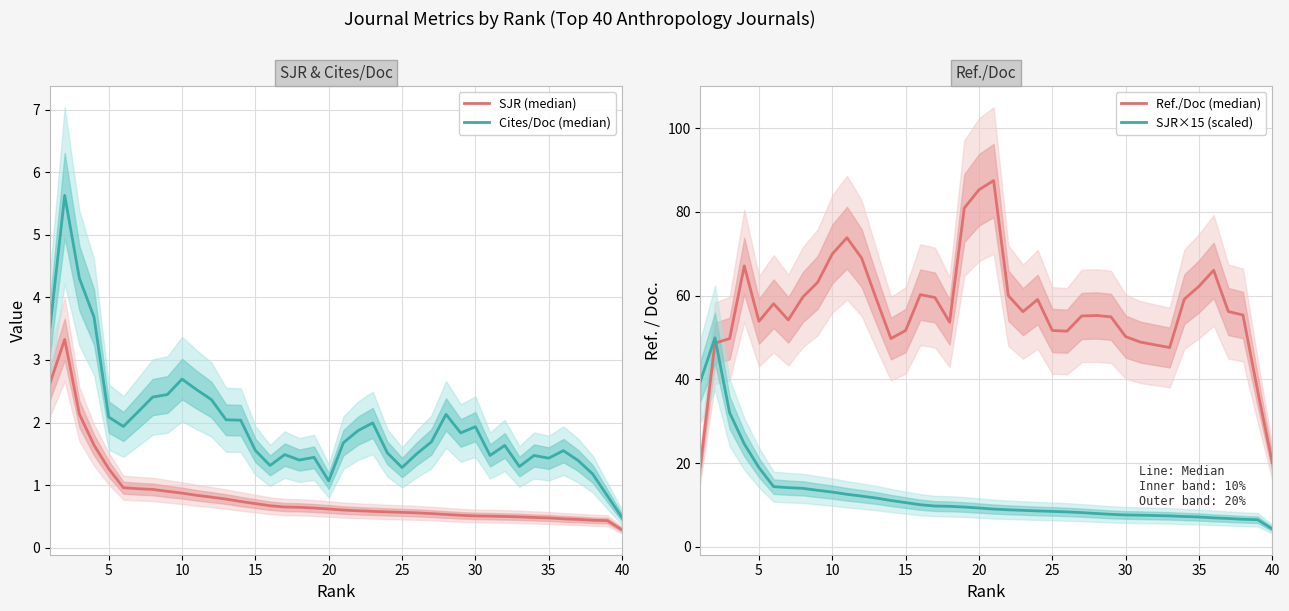

What is the sum of all Cites/Doc (median) values?

78.3